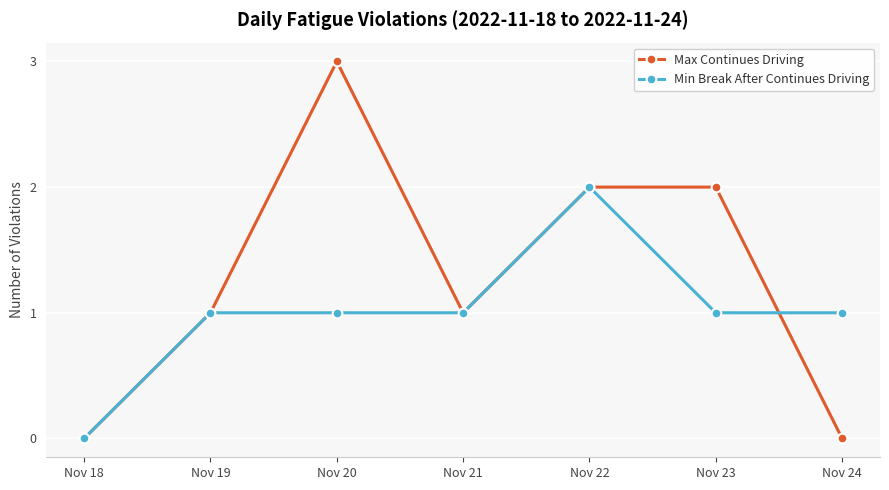

True or false: Max Continues Driving has more than 2 interior local peaks.

False